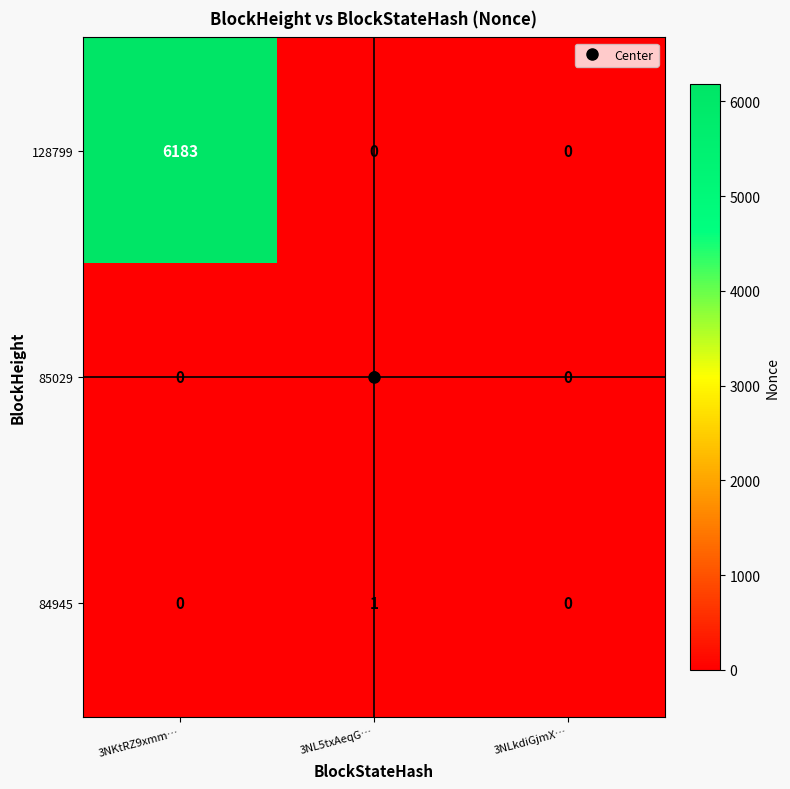

Rank the series by their maximum value, from lowest to highest.

85029, 84945, 128799